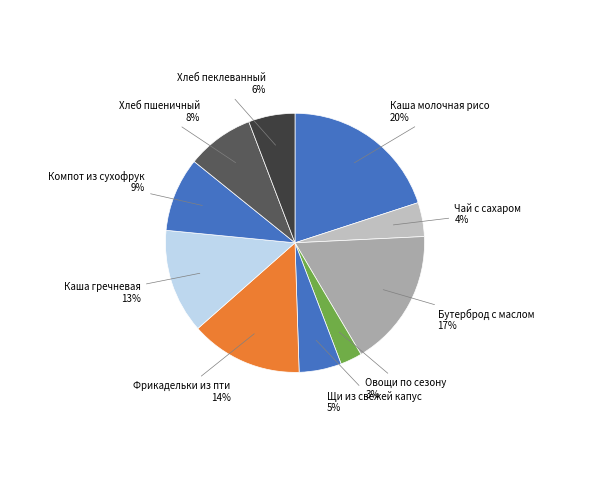

Does any single category account for the majority?

No